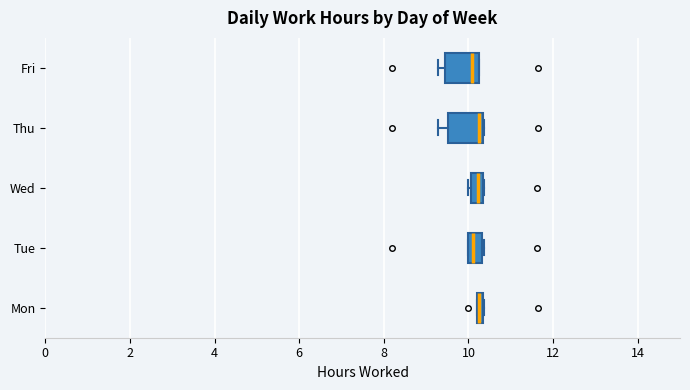

Where is the right edge of the box for Mon on the x-axis? The values are not printed on the chart, so give them approximately, as read against the axis.

10.4